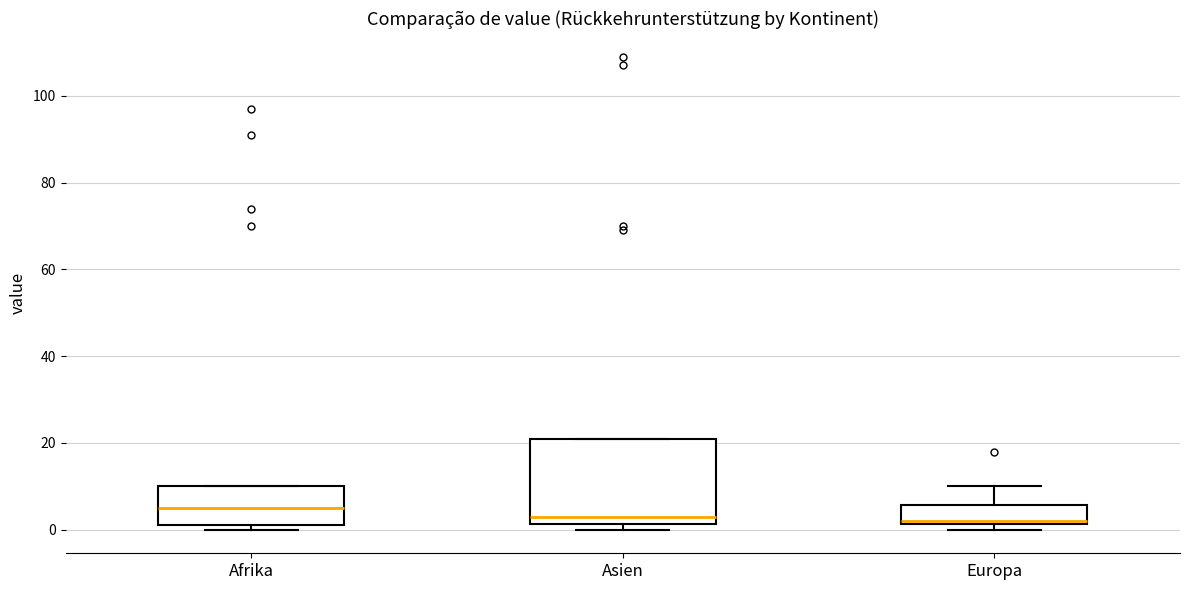

Which box is the tallest, from its lower edge to its upper edge?

Asien